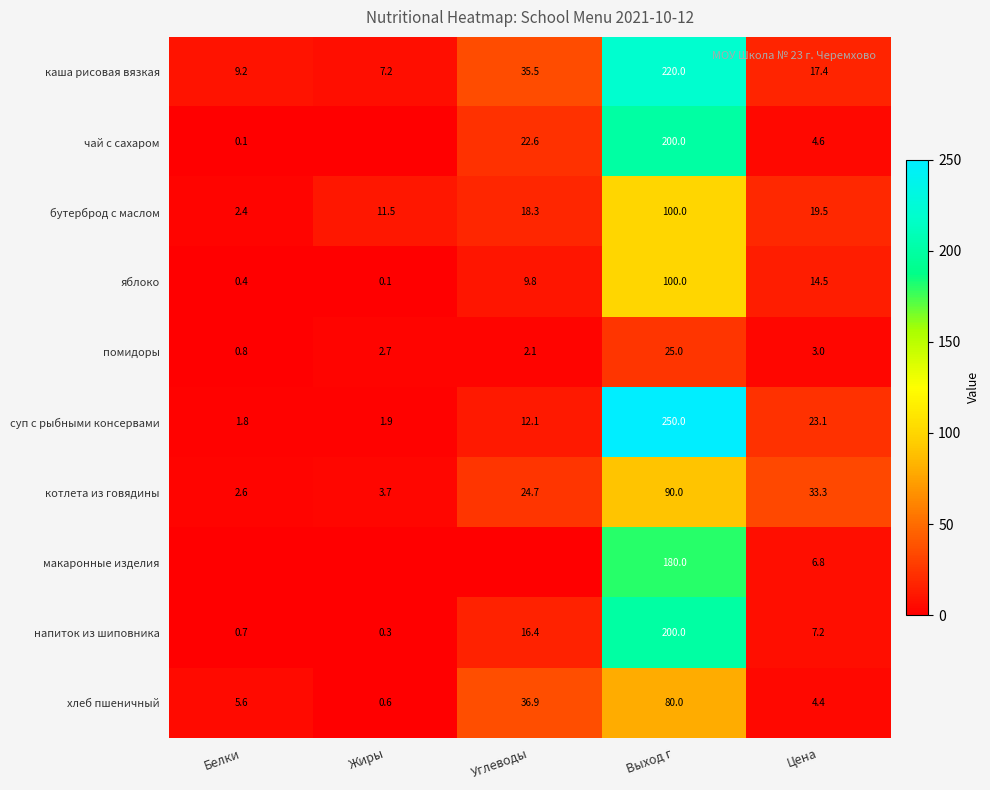

What is the sum of the чай с сахаром values at Углеводы and Выход г?

222.6